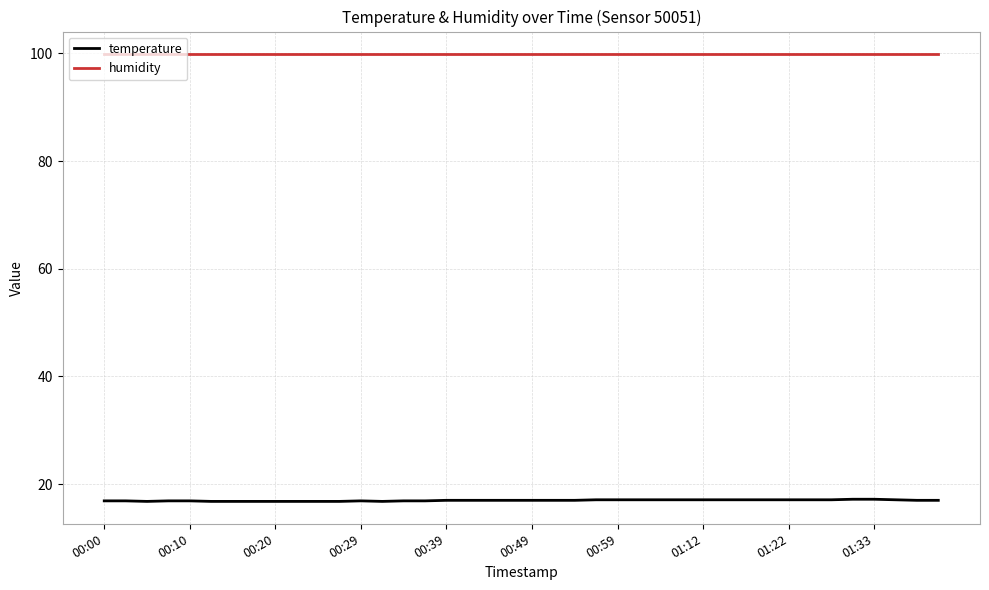

What is the difference between the maximum and minimum values in the temperature series?

0.4